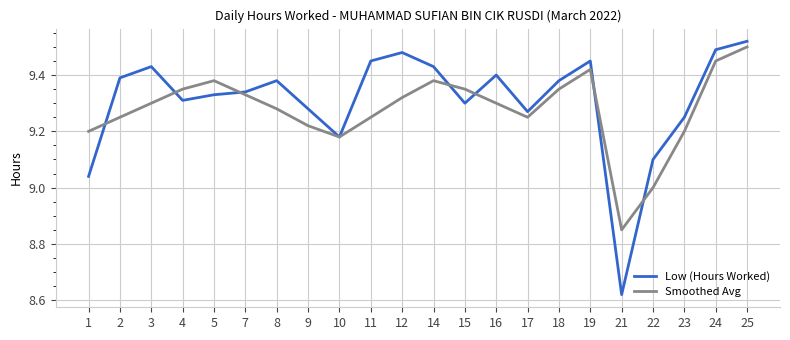

What are all the series names shown in the legend?

Low (Hours Worked), Smoothed Avg